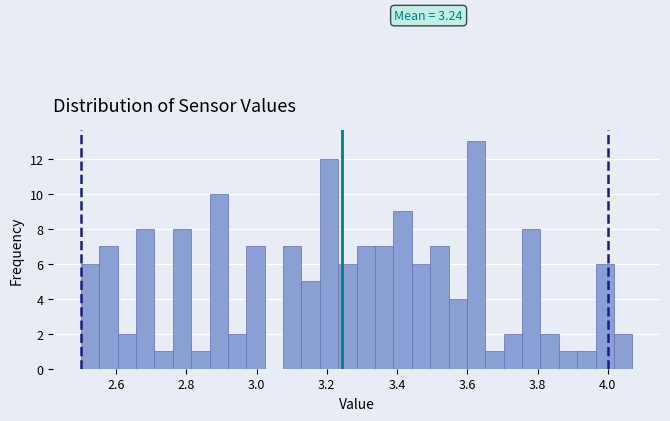

Read against the x-axis, roughly where is the centre of the tallest bar?

3.62